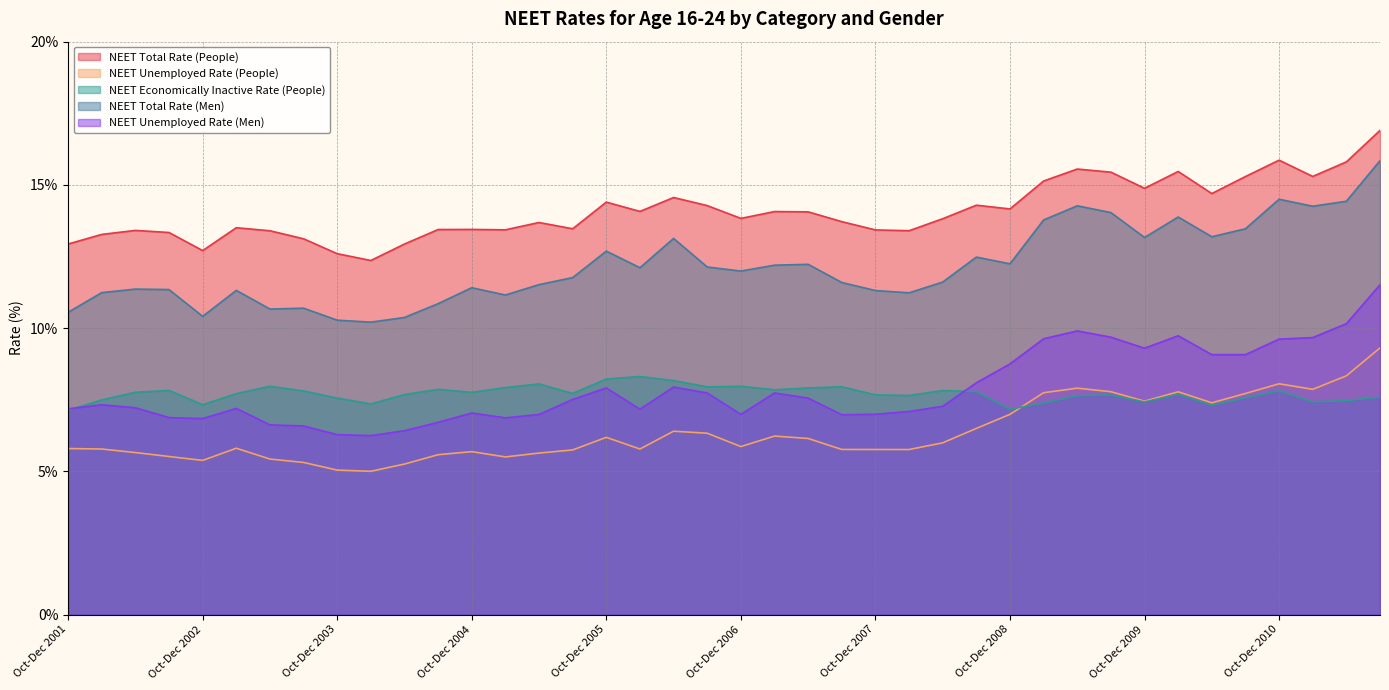

Which category has the lowest value in the NEET Unemployed Rate (People) series?

Jan-Mar 2004